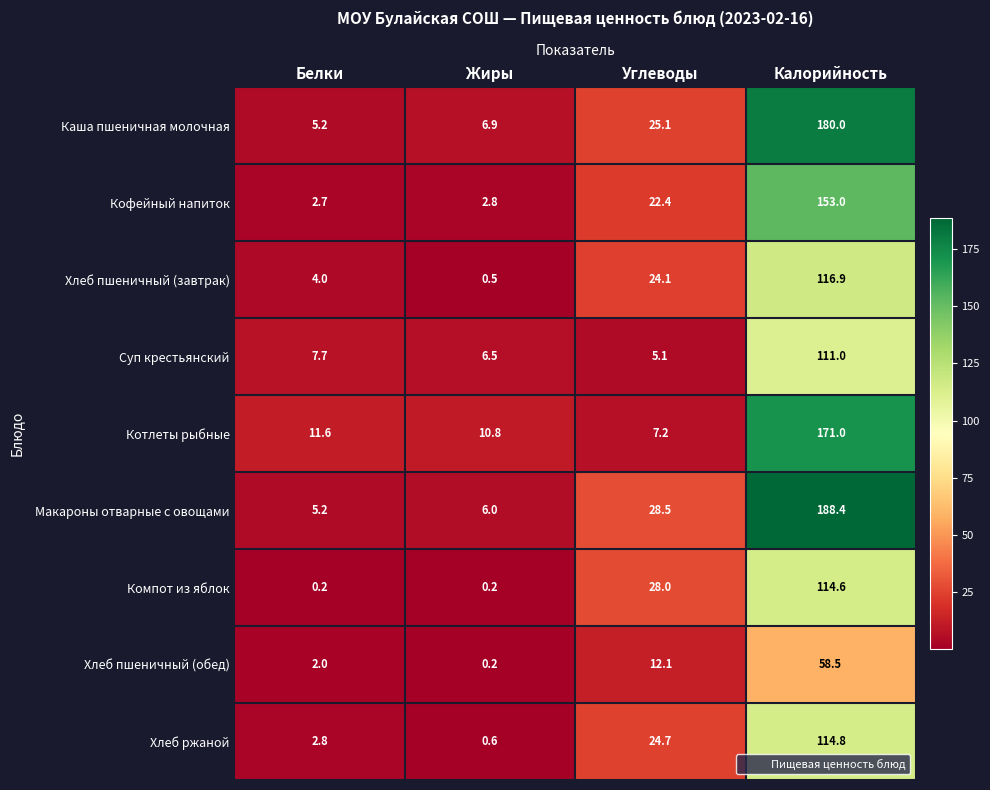

What is the difference between the Компот из яблок values at Белки and Углеводы?

27.8